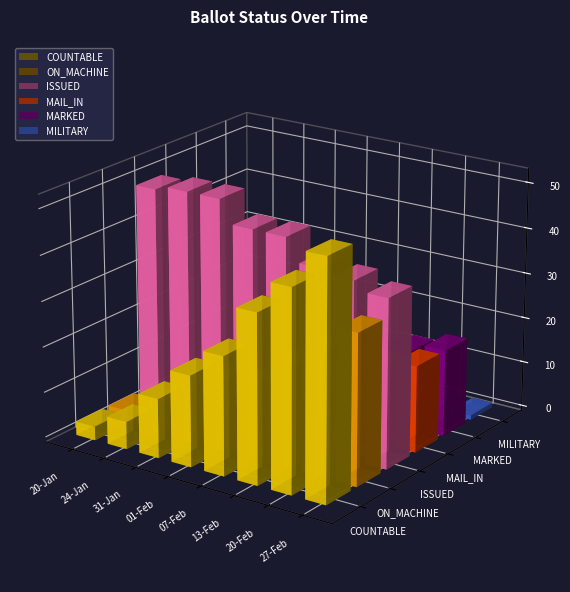

At how many categories does at least one series exceed 31?

8